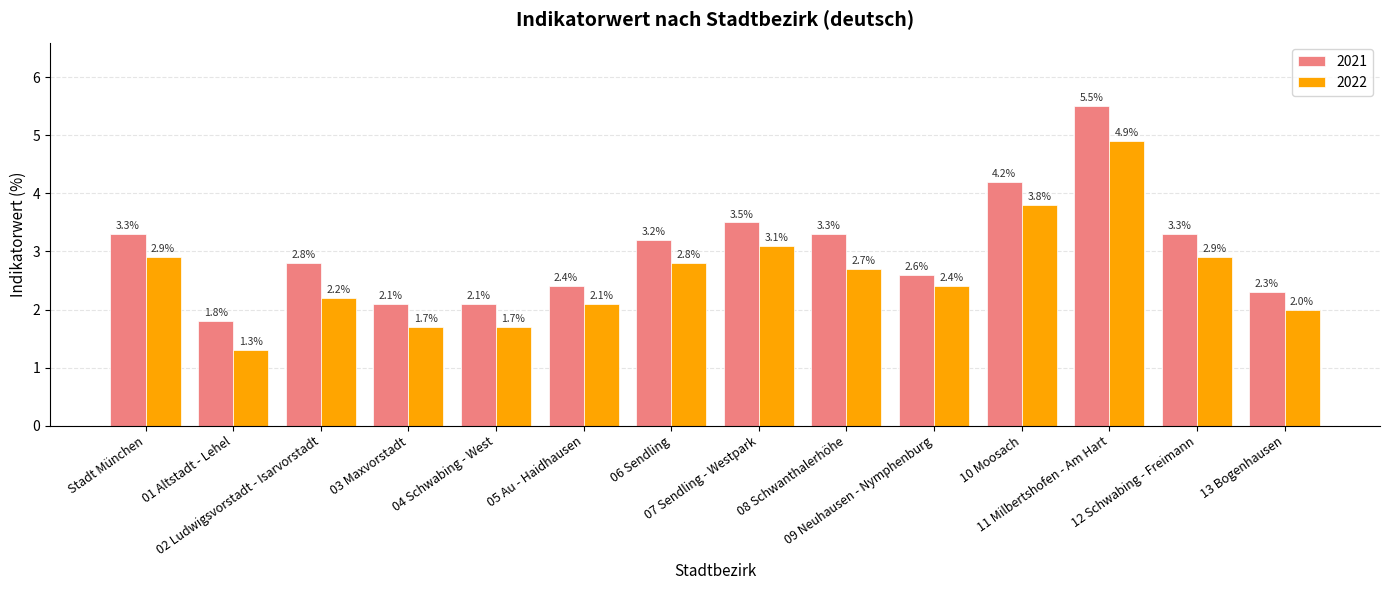

List the series in order of their overall mean, lowest first.

2022, 2021